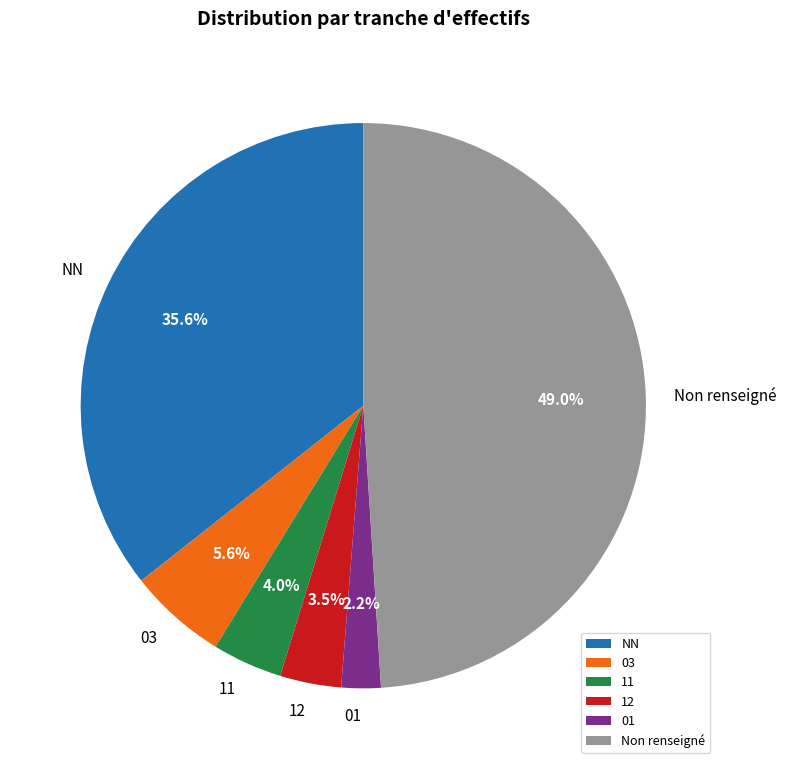

Is it true that NN is 36% of the pie?

True